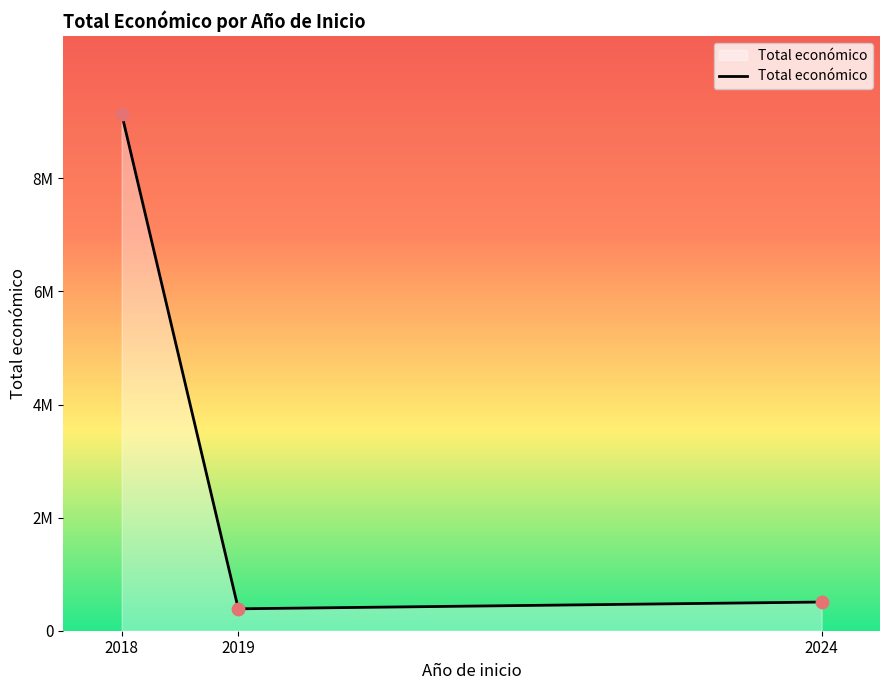

Between 2019 and 2018, which is larger?

2018